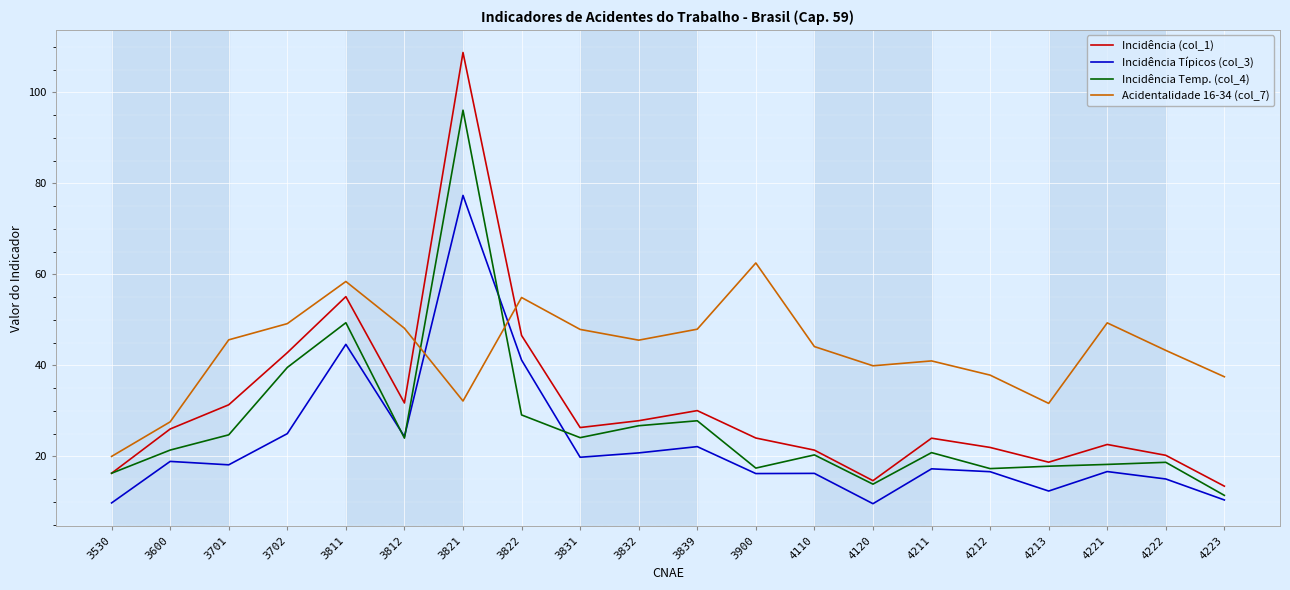

How many values in the Incidência Típicos (col_3) series exceed 18?

10